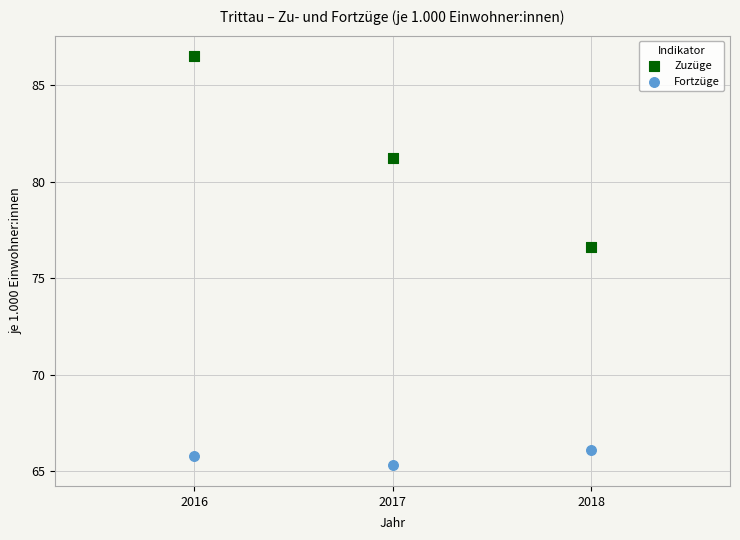

What are all the series names shown in the legend?

Zuzüge, Fortzüge